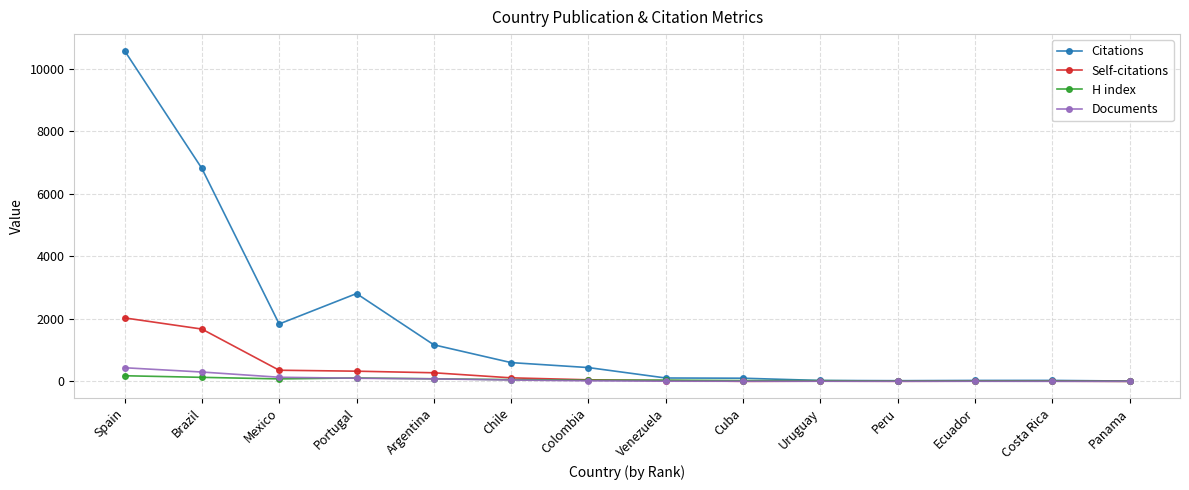

What is the sum of the Self-citations values at Costa Rica and Ecuador?

13